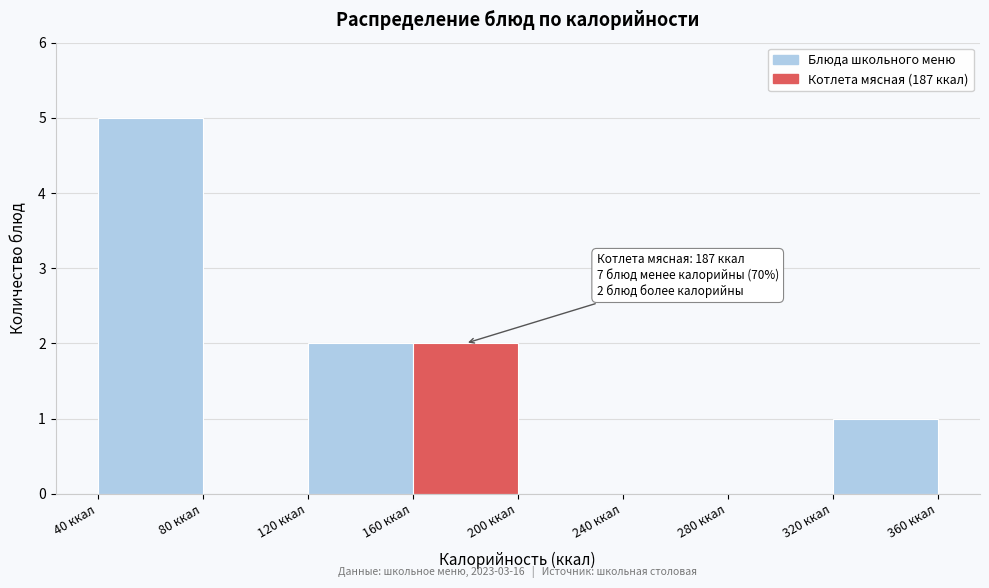

Over which range of the x-axis is the bar tallest?

40 to 80